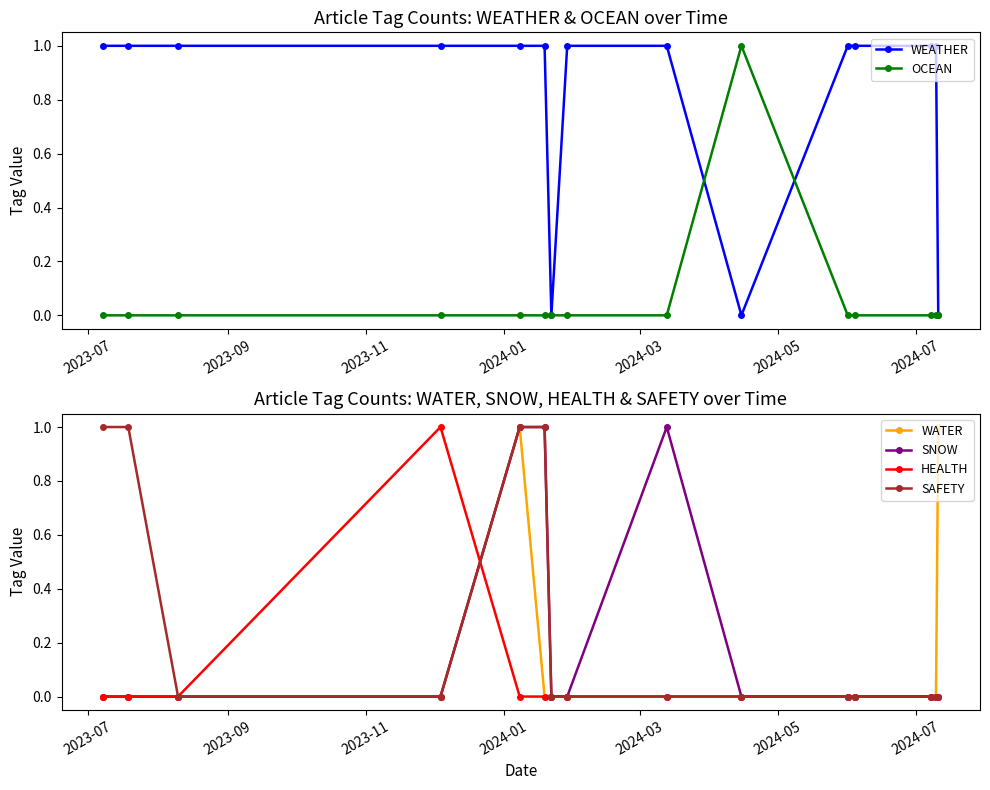

At how many categories does at least one series exceed 0?

14